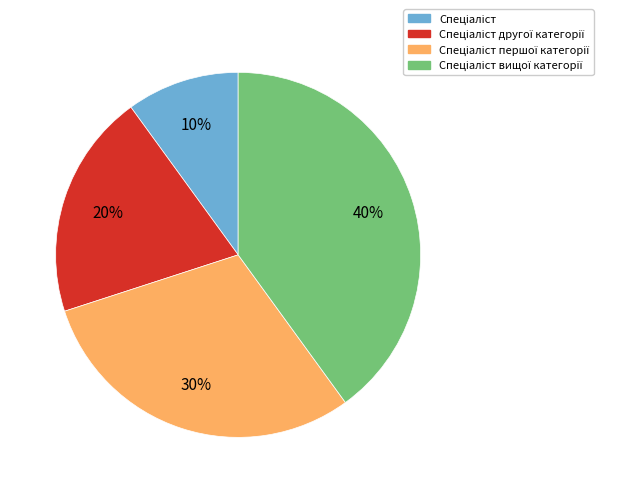

To the nearest percent, what is the average slice percentage?

25%